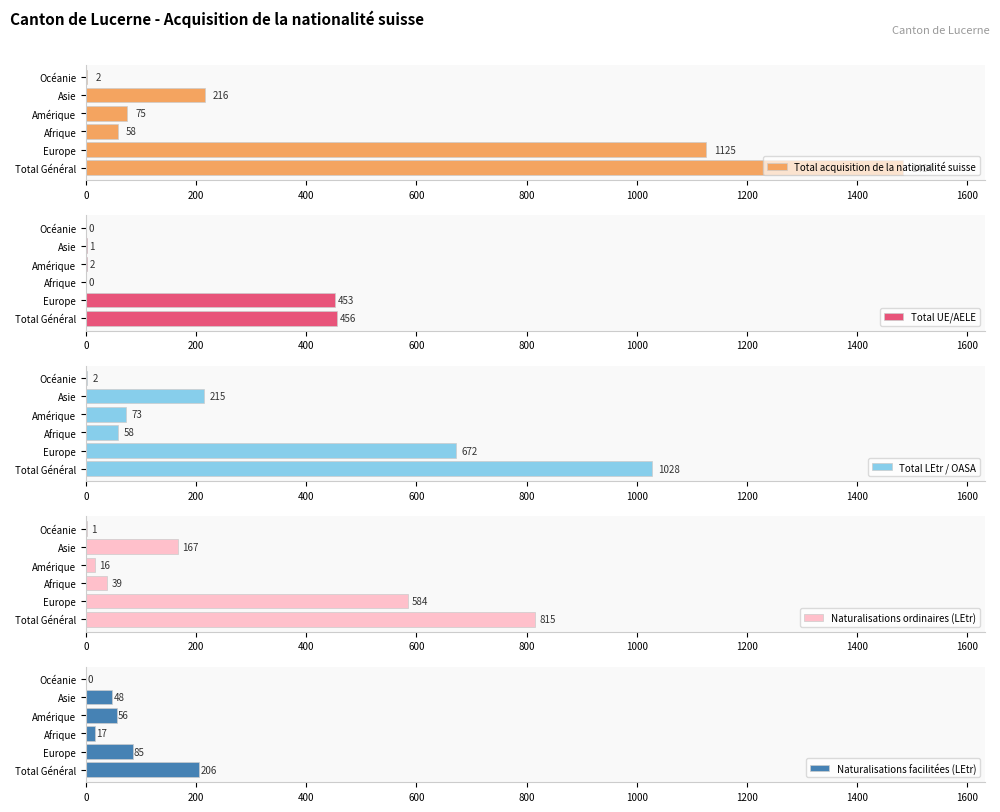

The value of Total acquisition de la nationalité suisse at Europe is 1125. True or false?

True